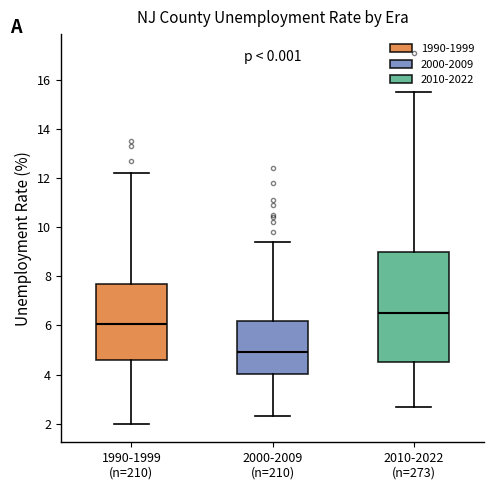

Comparing the boxes themselves (not the whiskers), which one is the tallest?

2010-2022 (n=273)